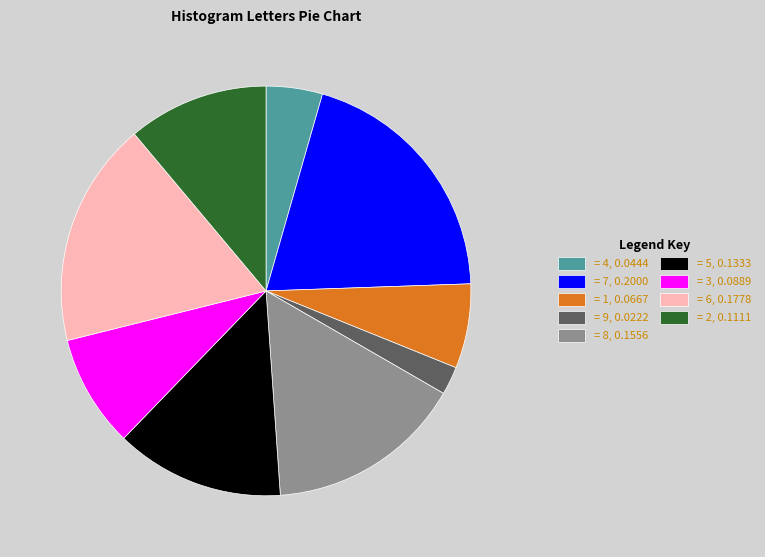

Is there a majority slice in this chart?

No